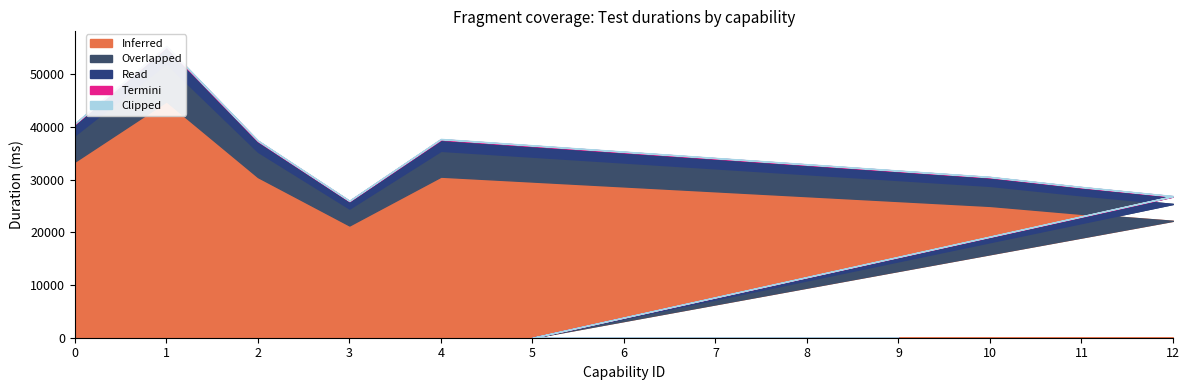

Rank the series at 10 from highest to lowest value.

Inferred, Overlapped, Read, Termini, Clipped